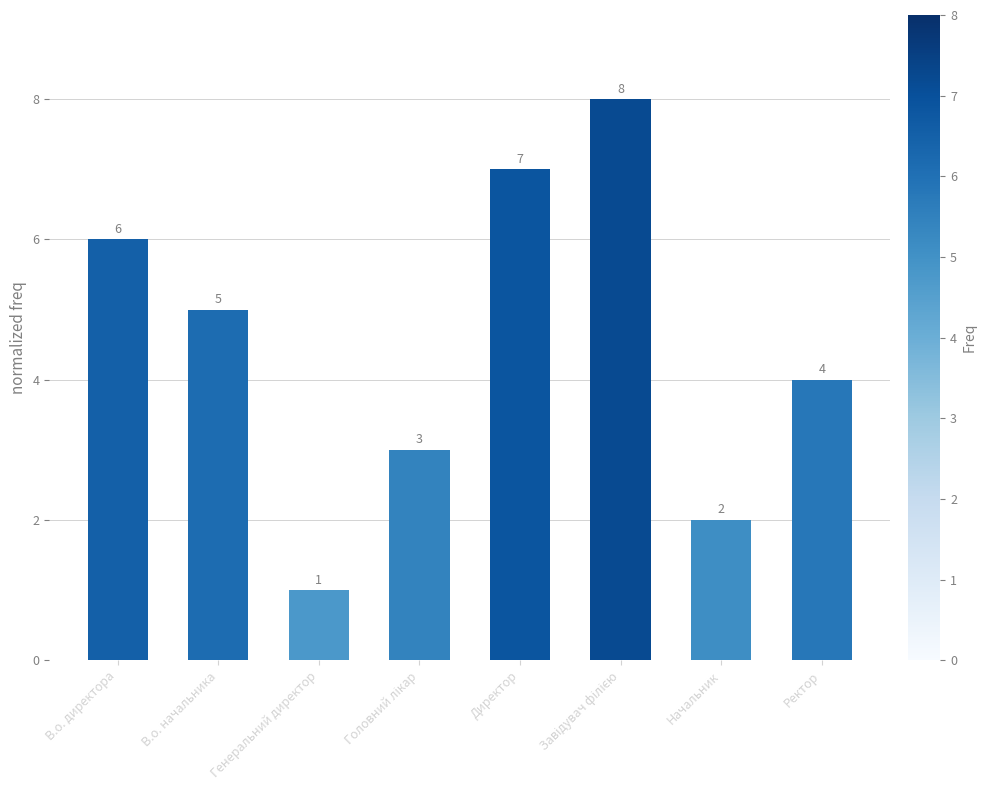

The value at Директор is 12. True or false?

False